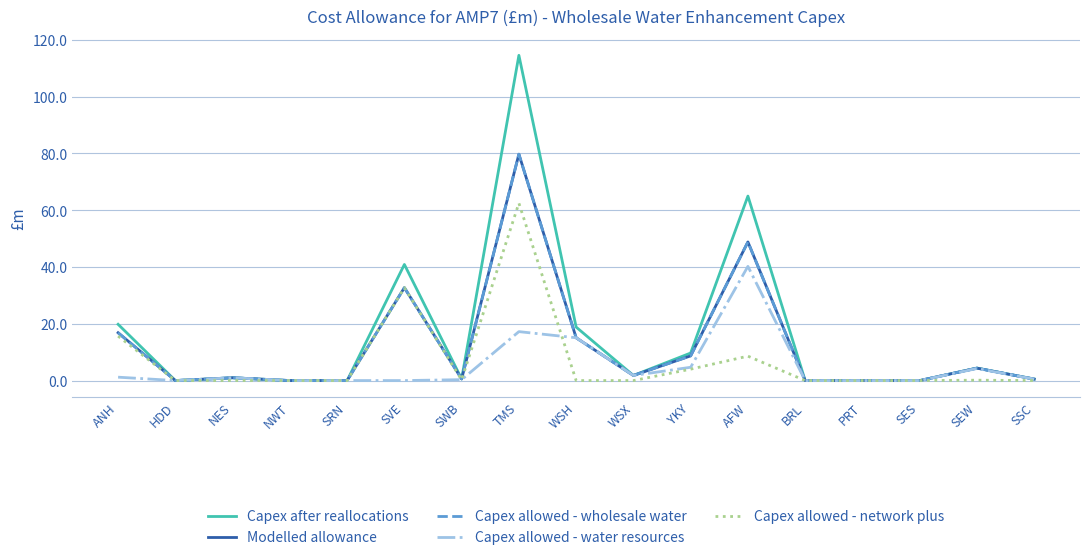

Is this an area chart (filled region under the line)?

No